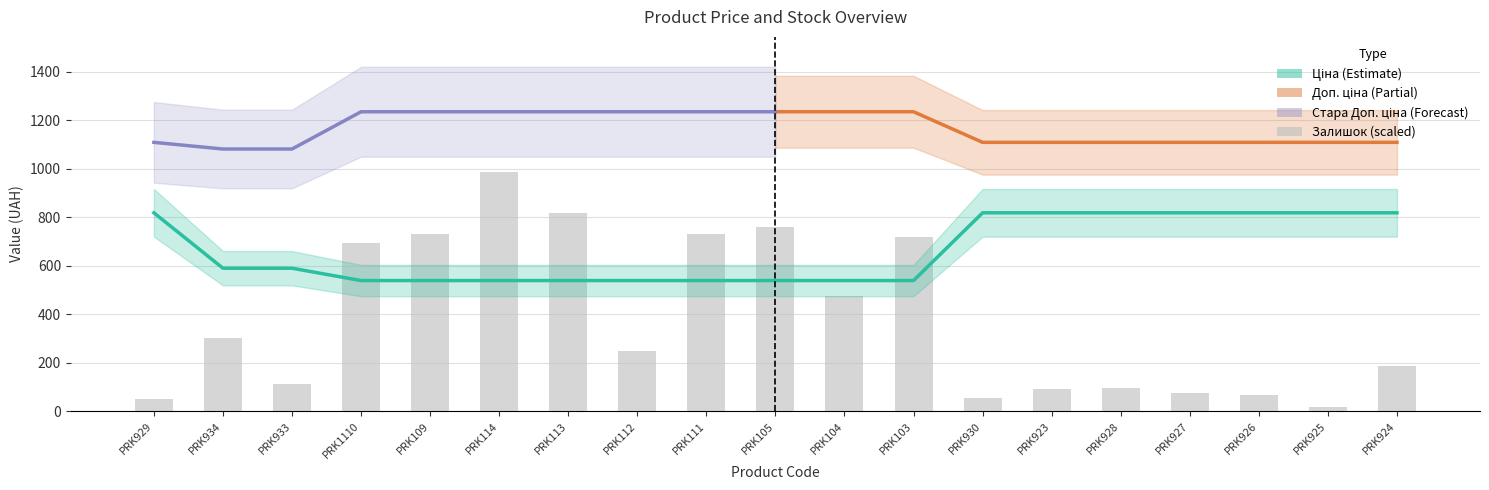

At which label does Залишок reach its minimum?

PRK925